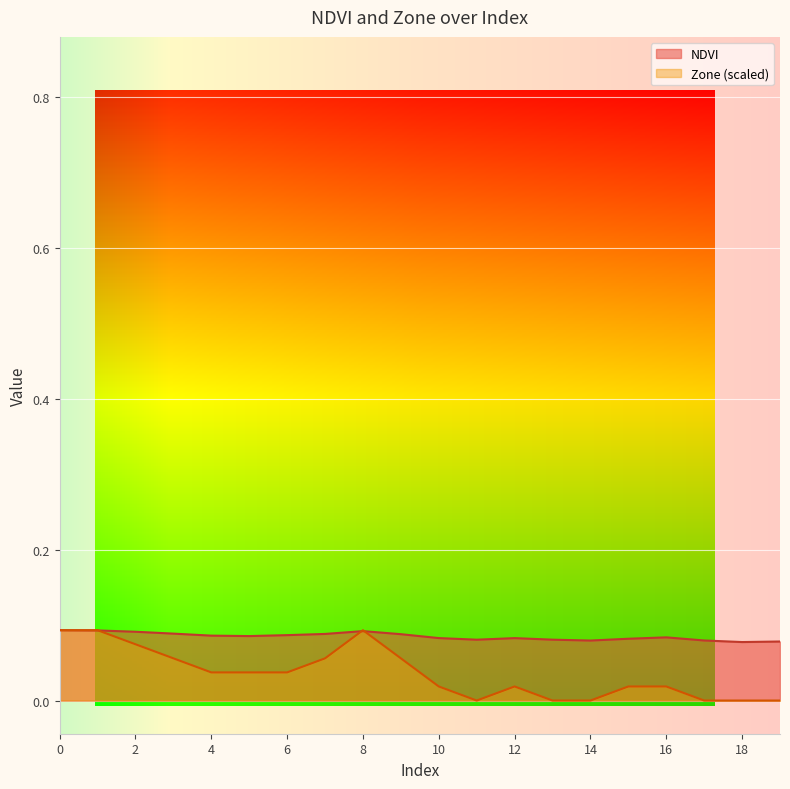

How many interior local peaks does the NDVI series have?

3